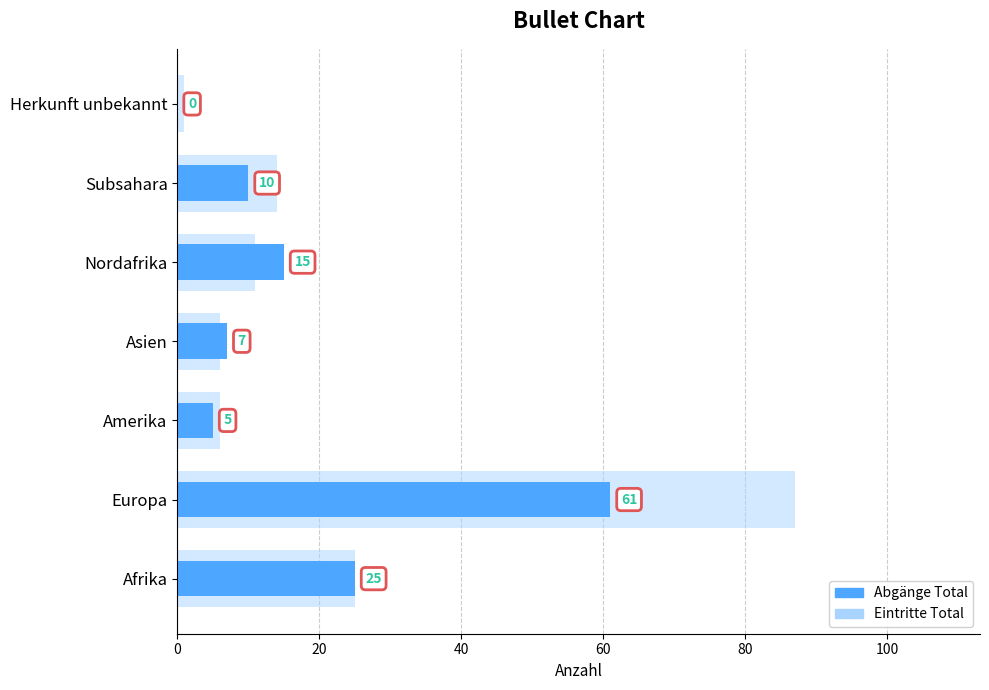

True or false: Eintritte Total has a value of 0 at 40.

True